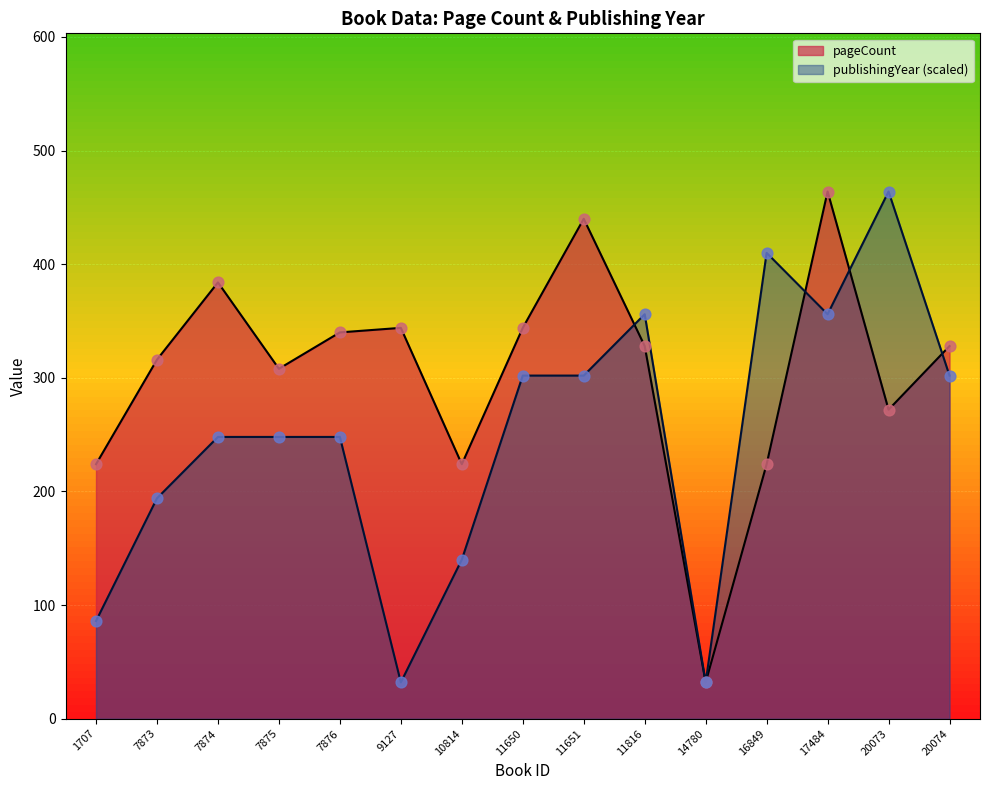

At how many categories does at least one series exceed 99?

14